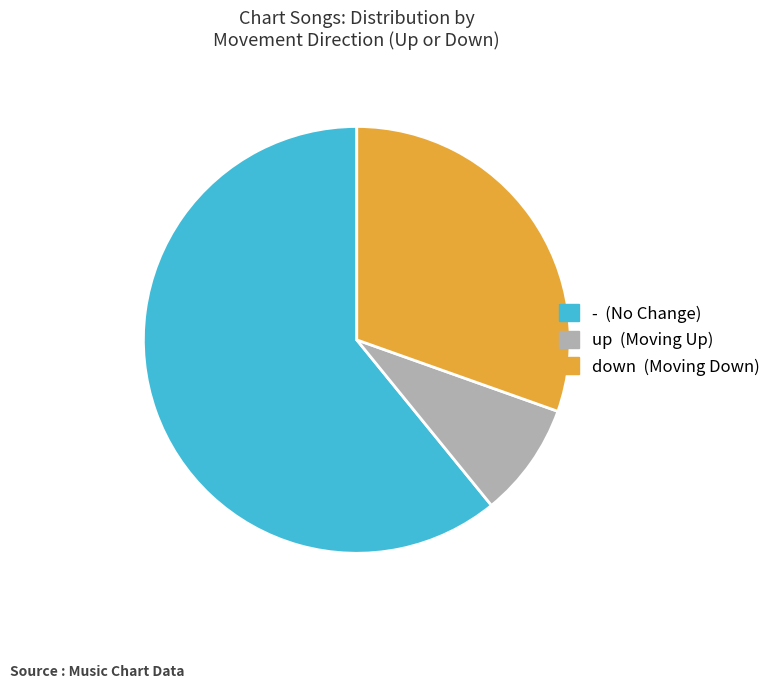

Does any single category account for the majority?

Yes